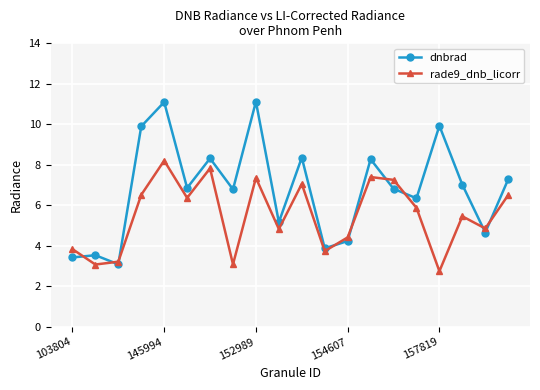

Which series has the largest total across all categories?

dnbrad